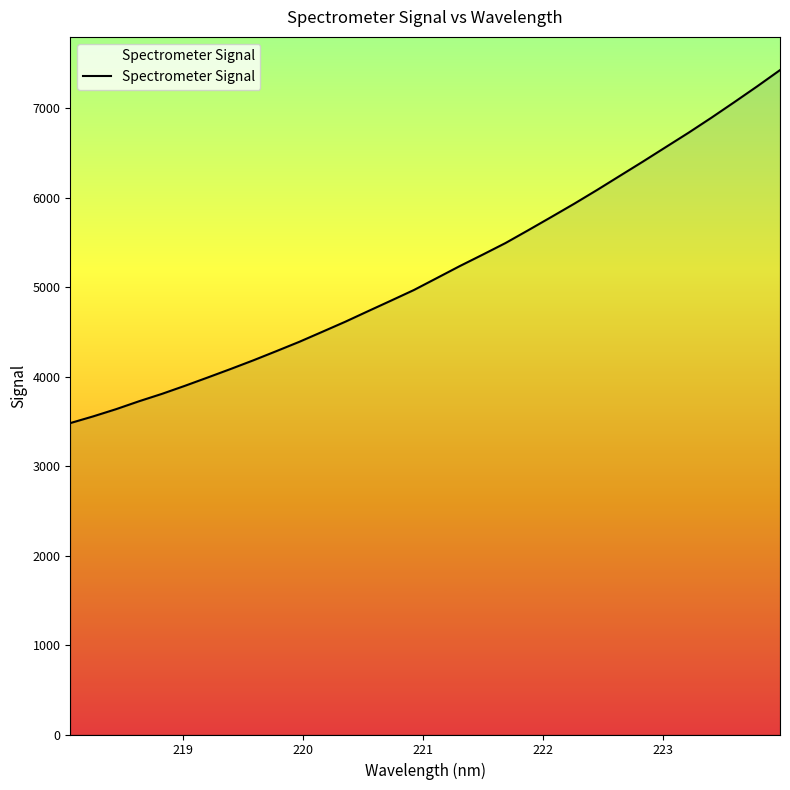

What is the difference between the maximum and minimum values?

3944.6